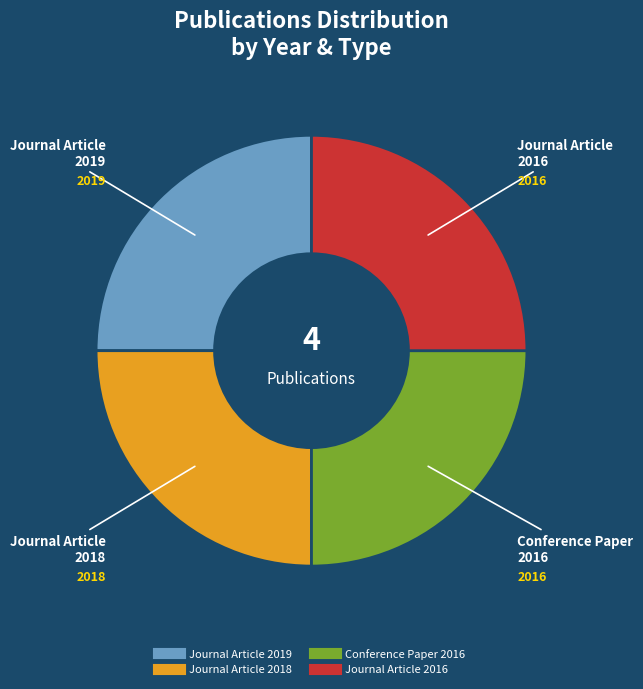

Does any single category account for the majority?

No